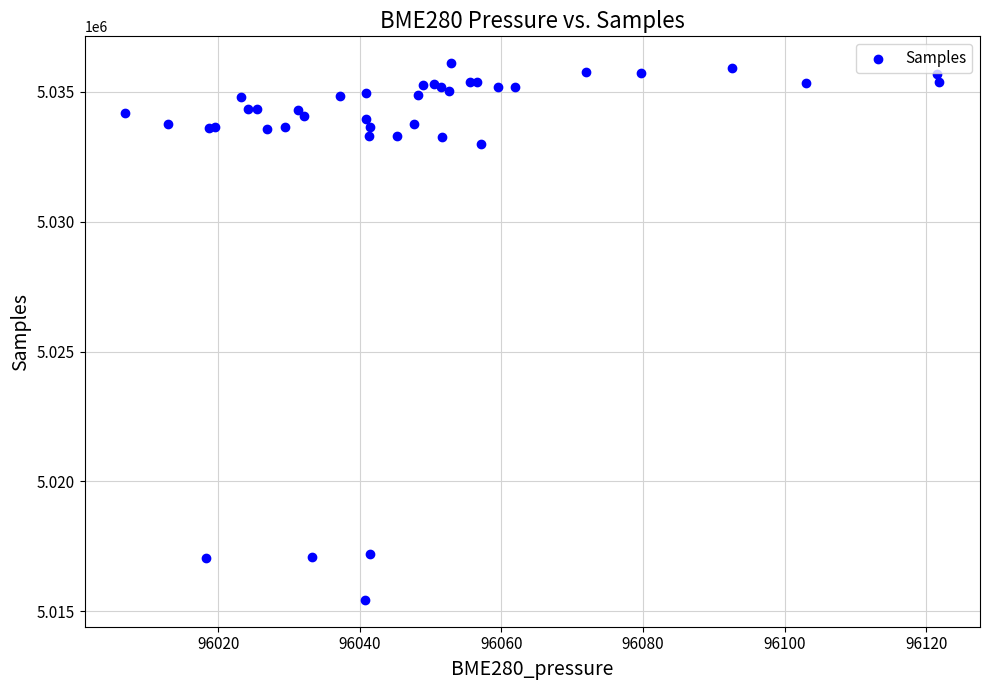

What Y value in the scatter plot is closest to 5025771?

5032988